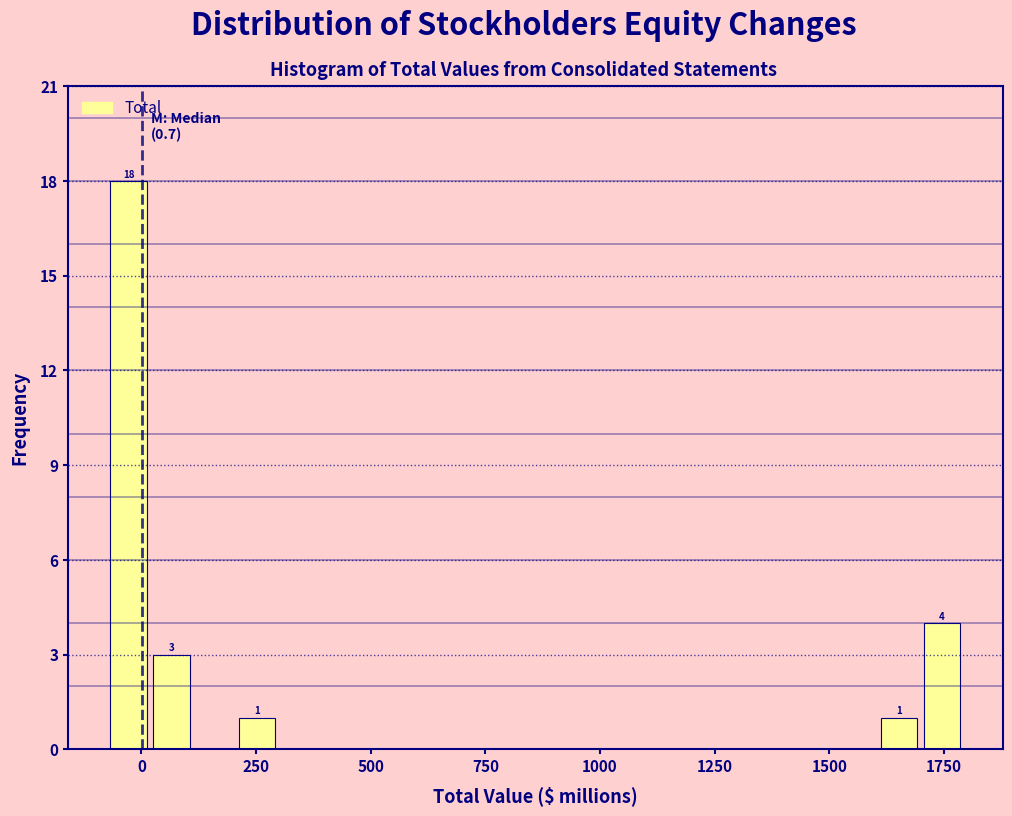

Around what value on the x-axis is the tallest bar? Give the approximate position of its centre, as read against the axis.

-50